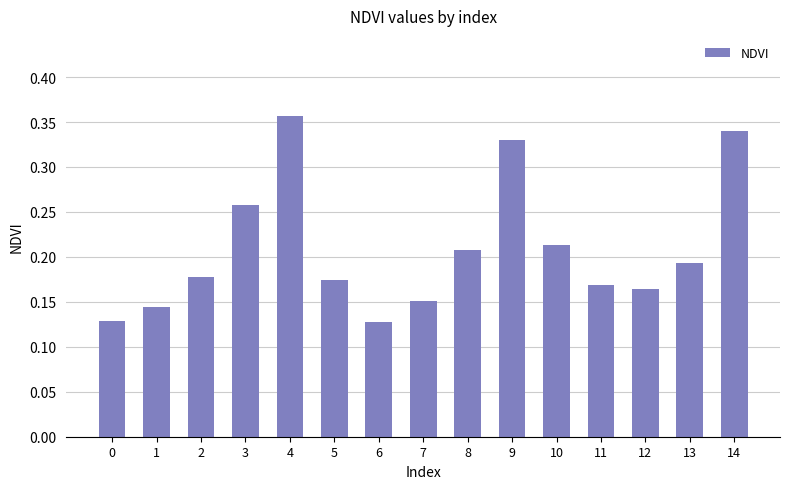

Count the values in the range 0 to 1.

15